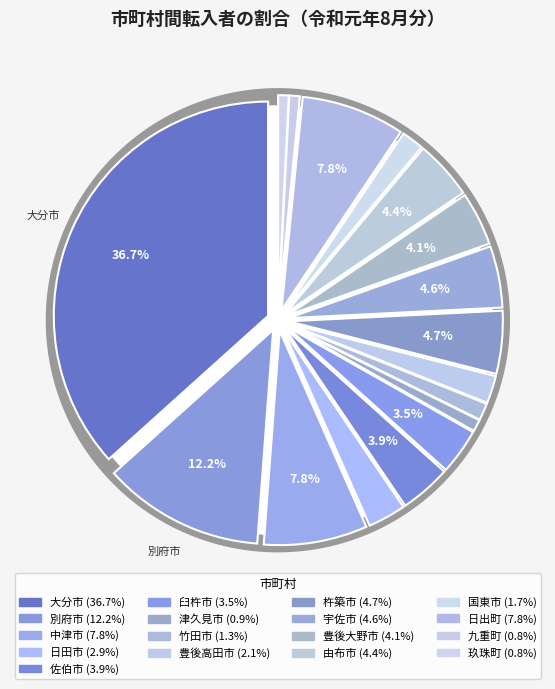

Is it true that 日出町 is 1% of the pie?

False